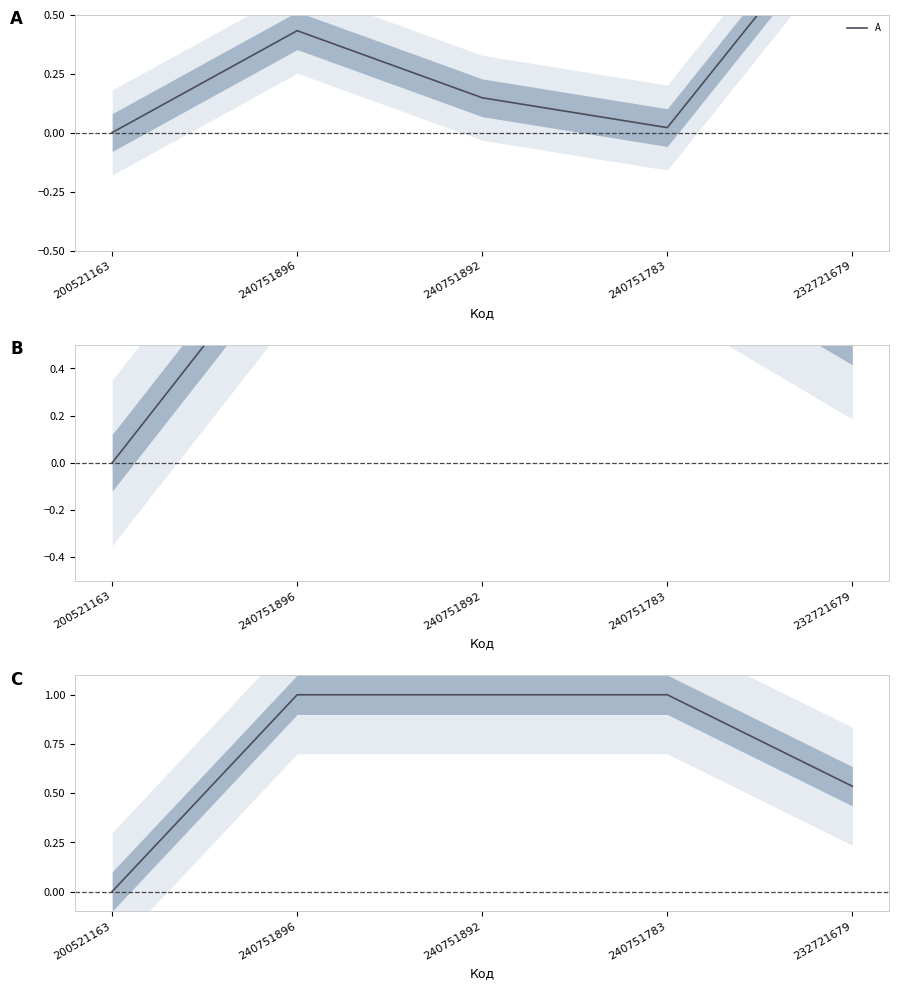

The value of B at 232721679 is 0.8. True or false?

False